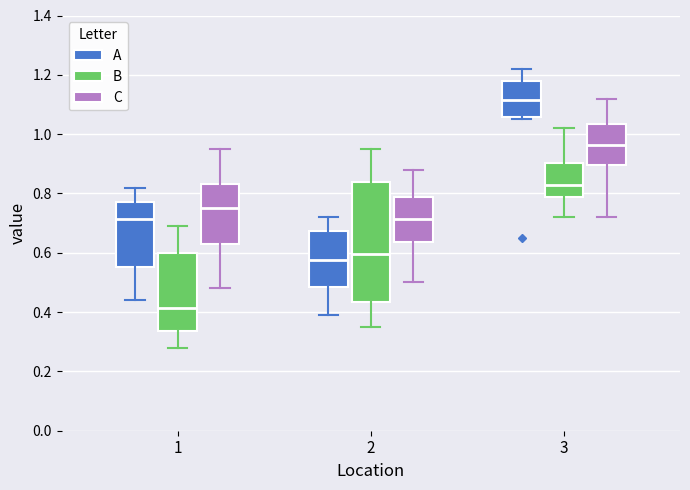

Reading left to right, transcribe this box plot: for each box, give where its median line is, the range the box spans, and where its two whiskers end, as read against the y-axis. The values are not printed on the chart, so give them approximately, as read against the axis.

1 (A): median 0.72, box 0.56 to 0.78, whiskers 0.44 to 0.82
1 (B): median 0.42, box 0.34 to 0.60, whiskers 0.28 to 0.70
1 (C): median 0.76, box 0.64 to 0.84, whiskers 0.48 to 0.96
2 (A): median 0.58, box 0.48 to 0.68, whiskers 0.40 to 0.72
2 (B): median 0.60, box 0.44 to 0.84, whiskers 0.36 to 0.96
2 (C): median 0.72, box 0.64 to 0.78, whiskers 0.50 to 0.88
3 (A): median 1.12, box 1.06 to 1.18, whiskers 1.06 (just below the box's lower edge) to 1.22
3 (B): median 0.84, box 0.78 to 0.90, whiskers 0.72 to 1.02
3 (C): median 0.96, box 0.90 to 1.04, whiskers 0.72 to 1.12